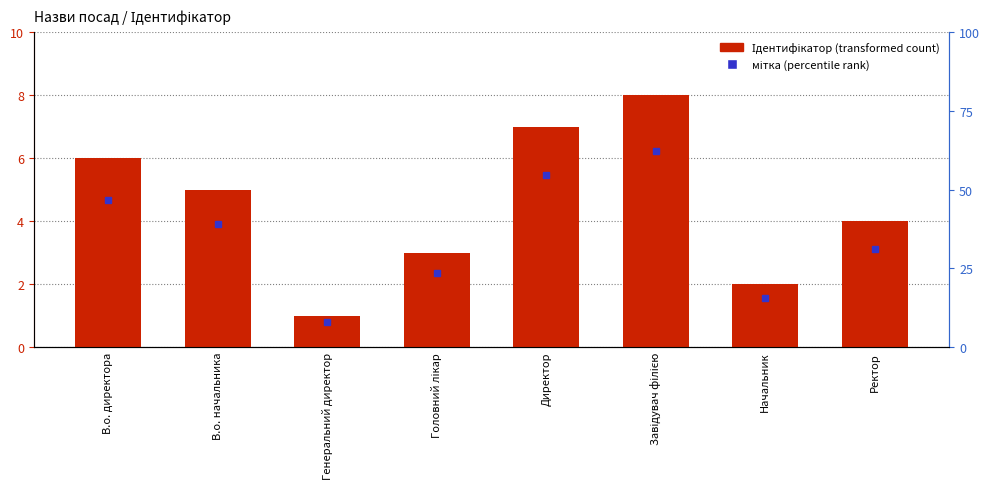

Reading left to right, extract all data points from this chart.

6	5	1	3	7	8	2	4